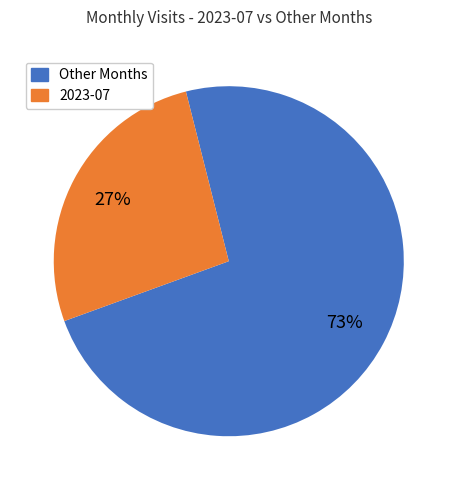

How many slices are in this pie chart?

2